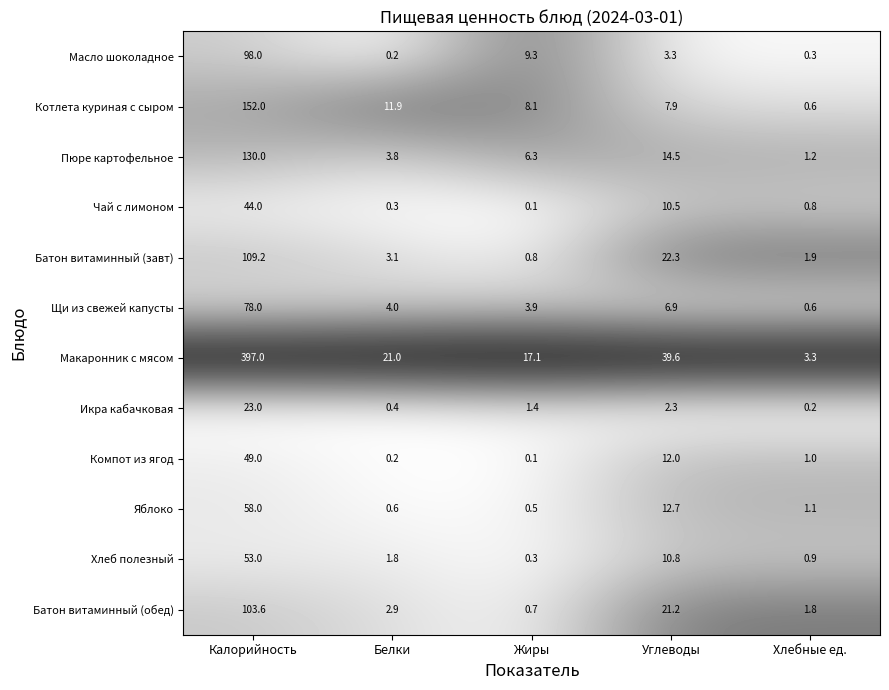

What is the average value of the Яблоко series?

14.6